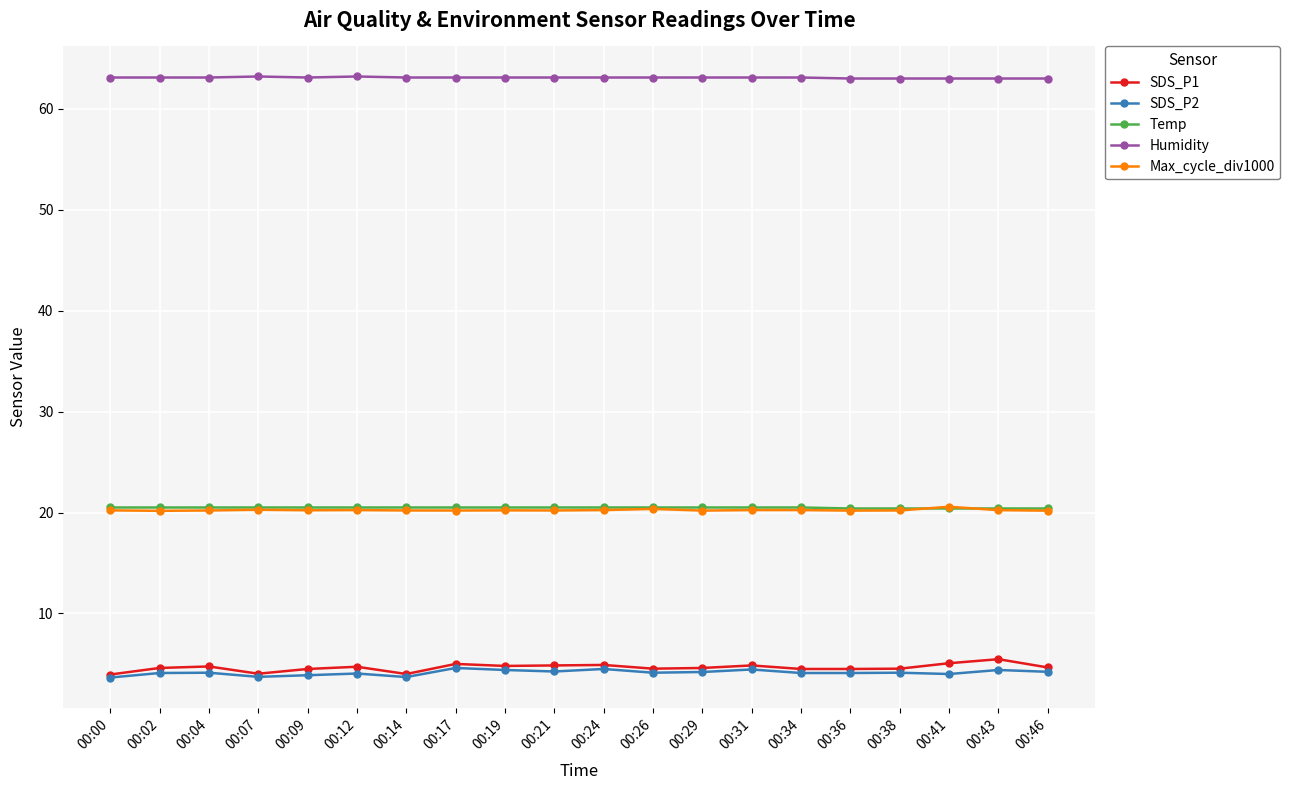

Is this an area chart (filled region under the line)?

No